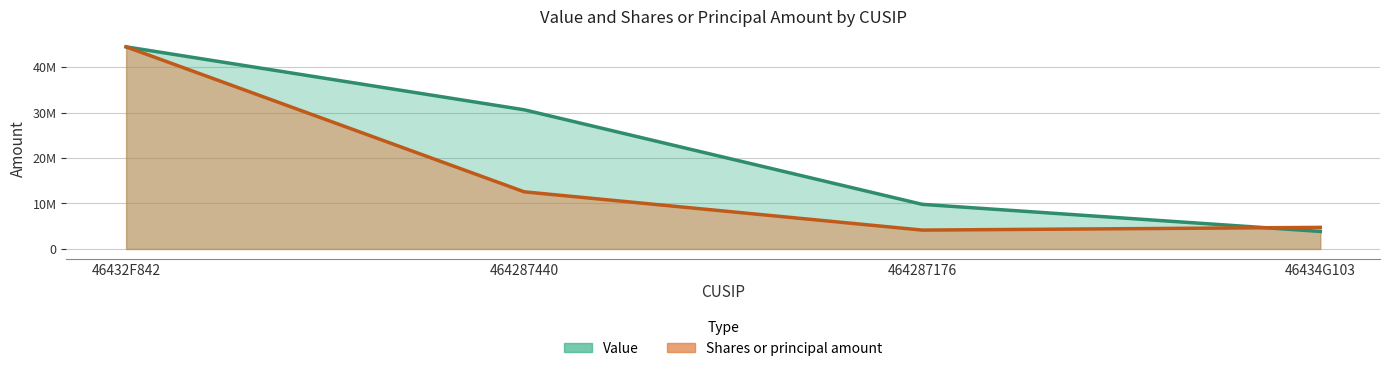

Reading left to right, list all the values displayed in this chart.

Value: 46432F842=44438000.0	464287440=30600000.0	464287176=9812000.0	46434G103=3853000.0
Shares or principal amount: 46432F842=44438000.0	464287440=12567034.6	464287176=4151527.3	46434G103=4749413.4